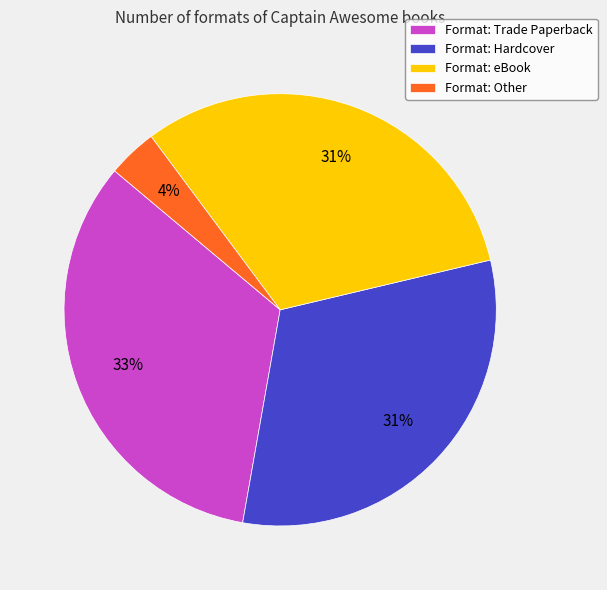

To the nearest percent, what portion does Format: eBook represent?

31%